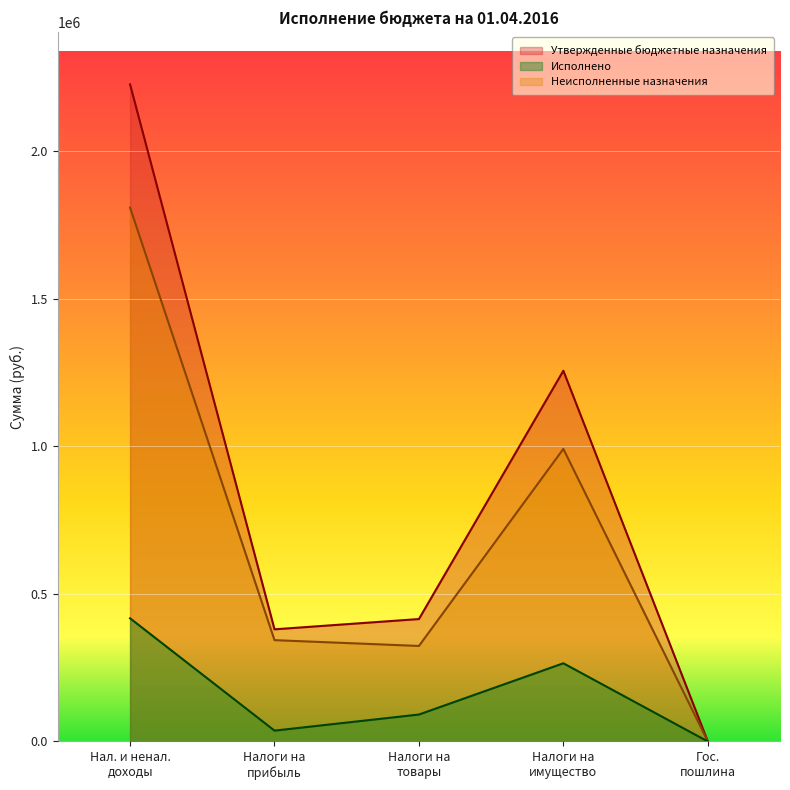

Which series has the largest total across all categories?

Утвержденные бюджетные назначения